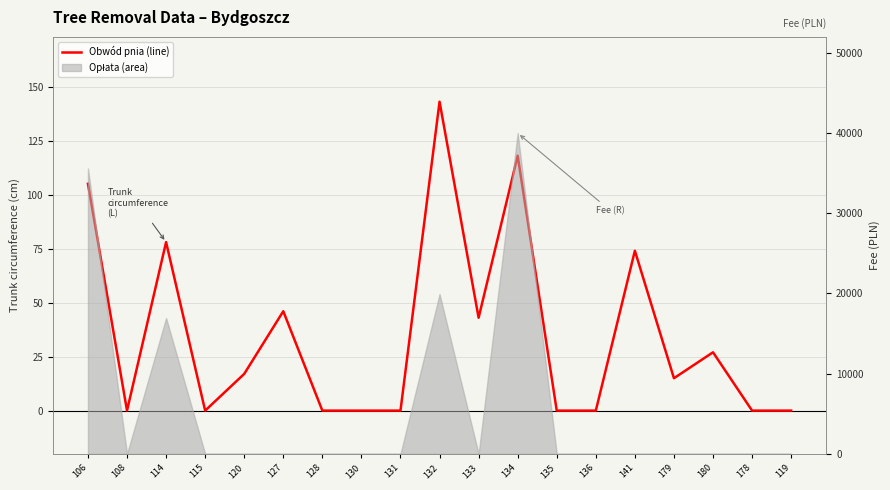

At which category does the chart reach its minimum across all series?

108